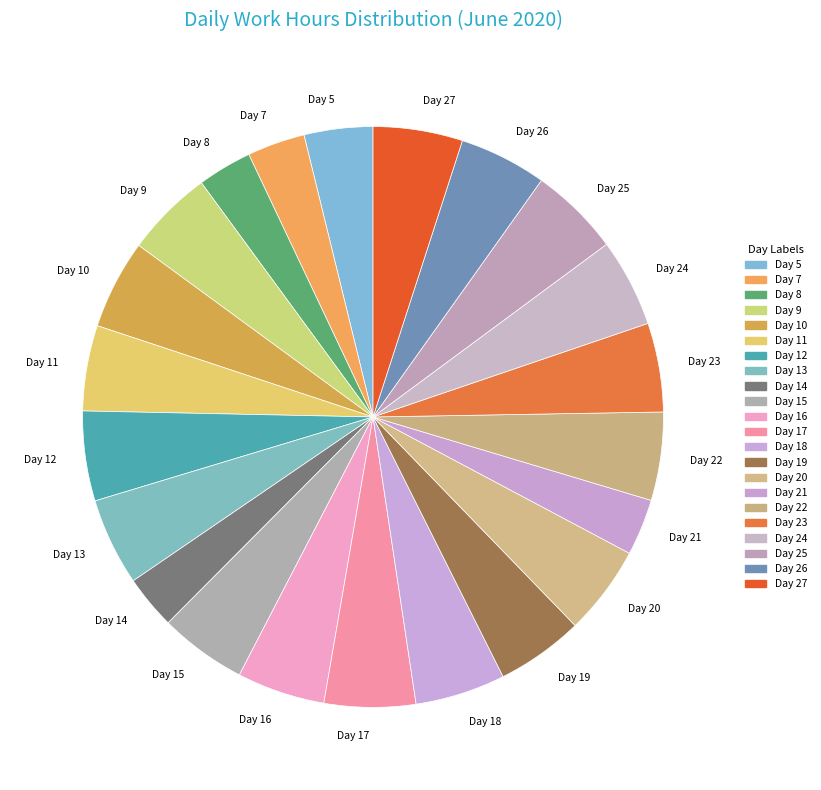

Is it true that Day 16 is 5% of the pie?

True